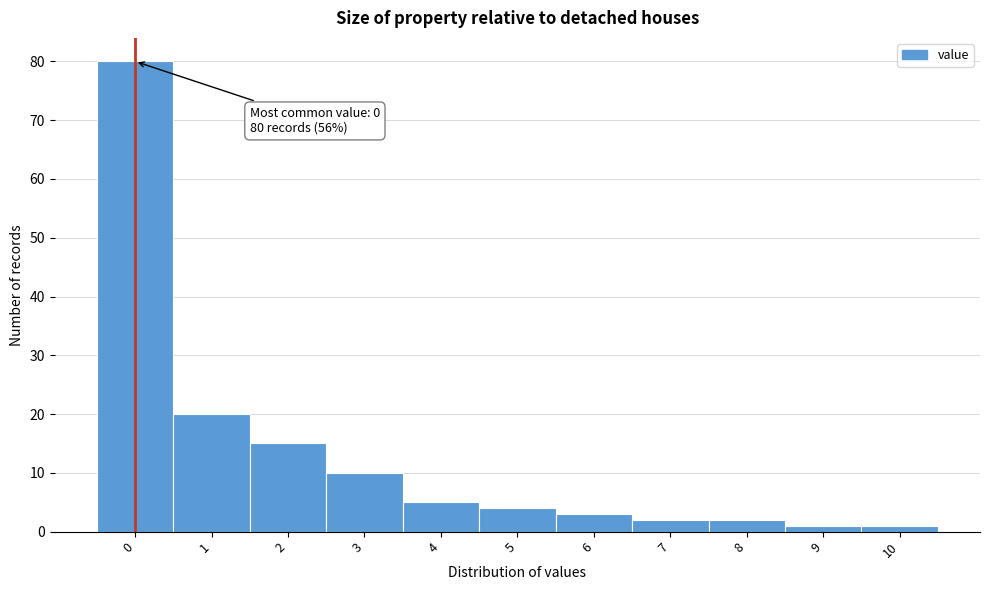

Reading right to left, list all the values displayed in this chart.

10=1	9=1	8=2	7=2	6=3	5=4	4=5	3=10	2=15	1=20	0=80